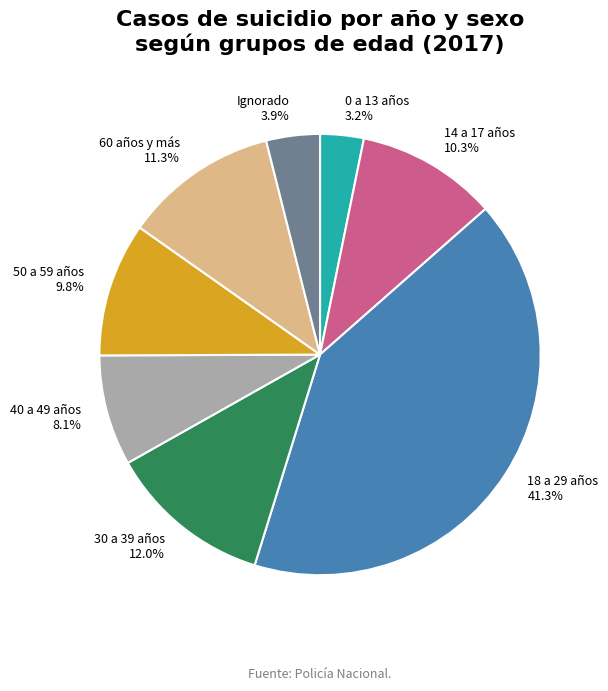

Does 40 a 49 años represent more than half of the total?

No